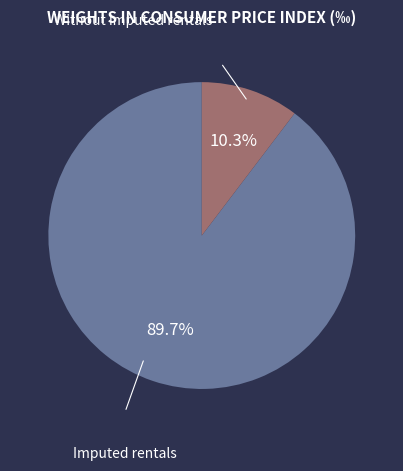

Is there a majority slice in this chart?

Yes